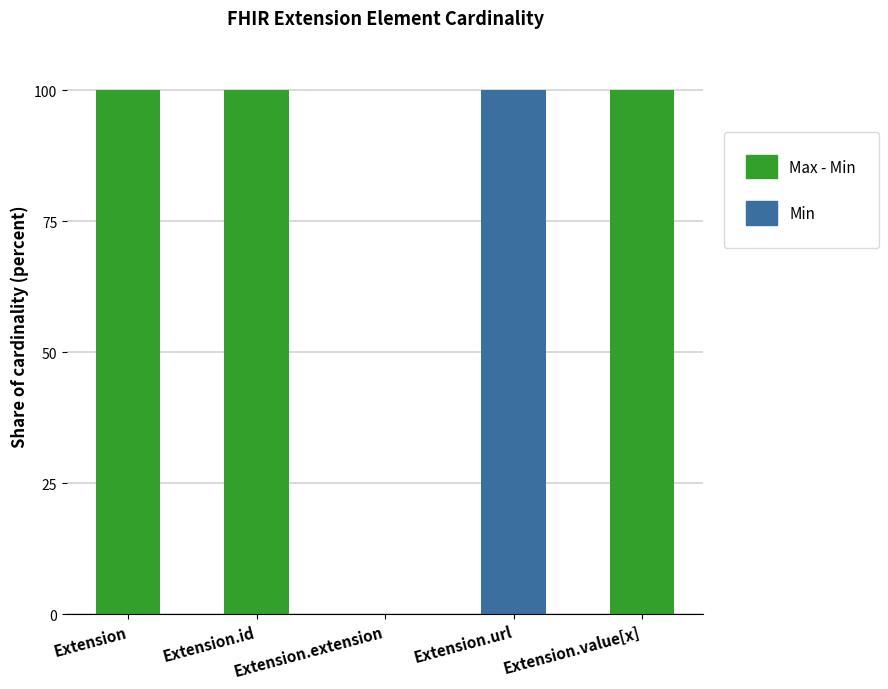

The Min series shows 0 at Extension.id. True or false?

True